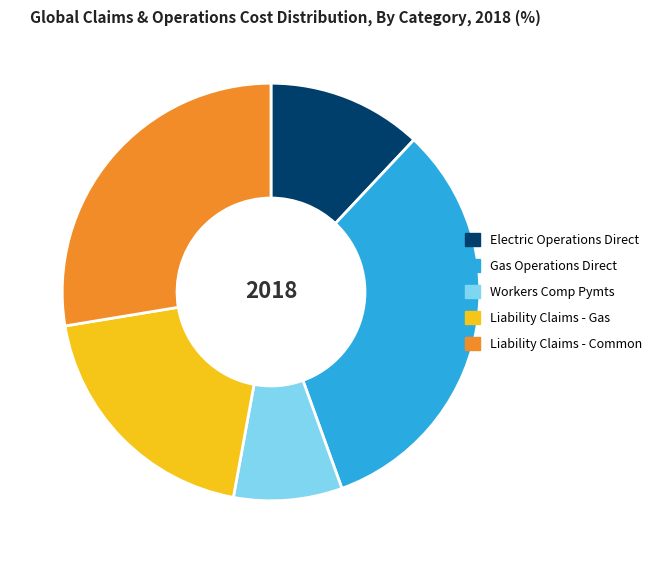

Does Liability Claims - Common account for over 50% of the chart?

No